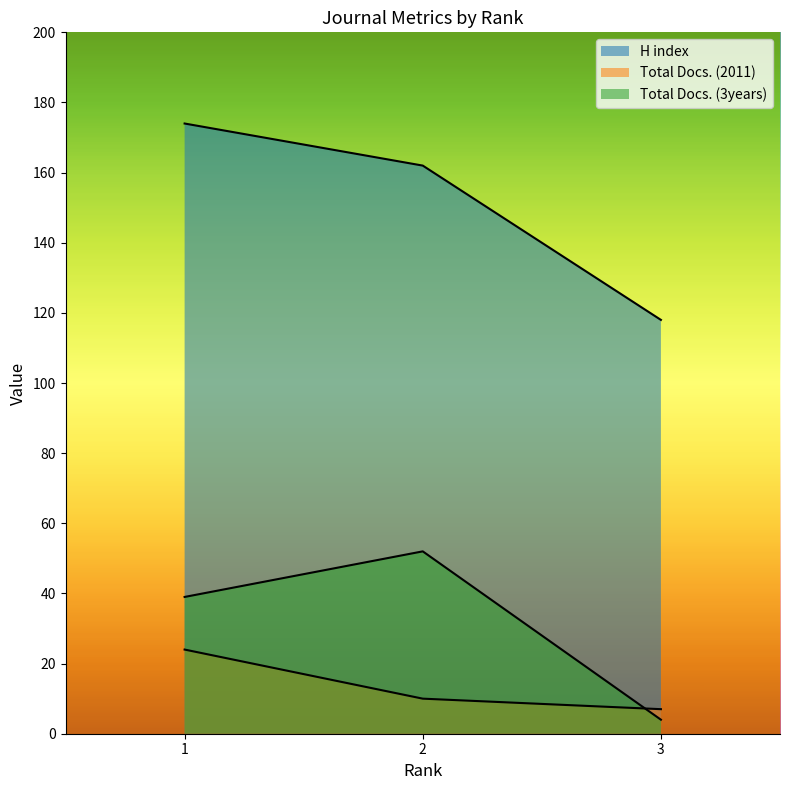

How many values in the Total Docs. (3years) series exceed 39?

1